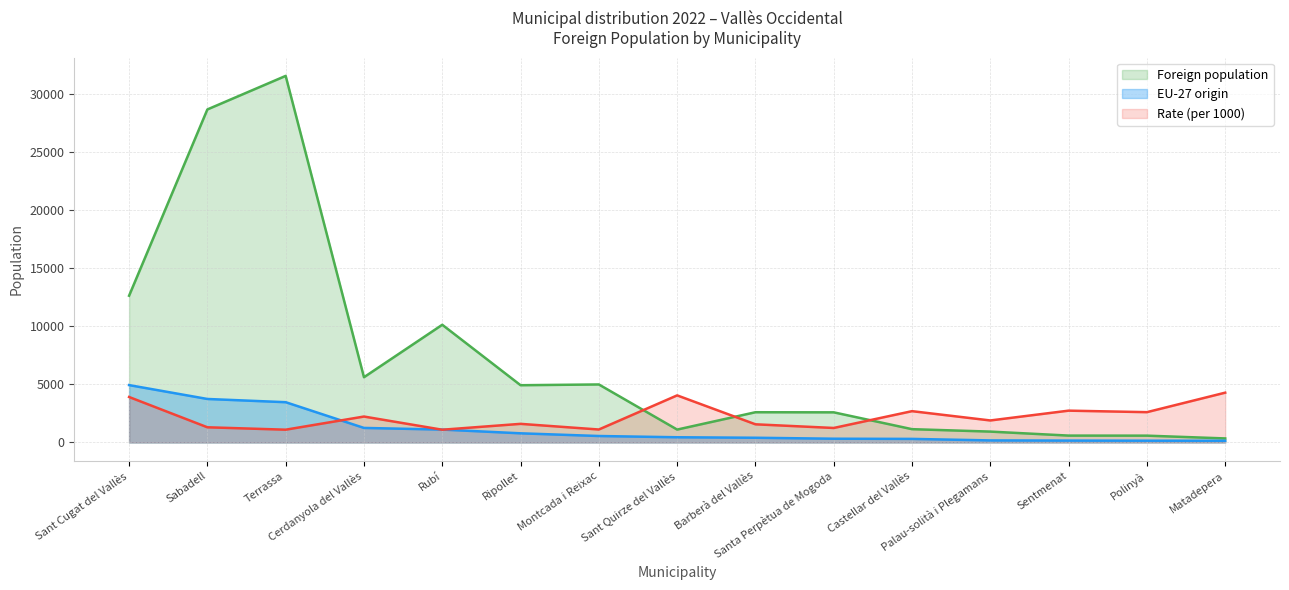

At how many categories does at least one series exceed 25056?

2